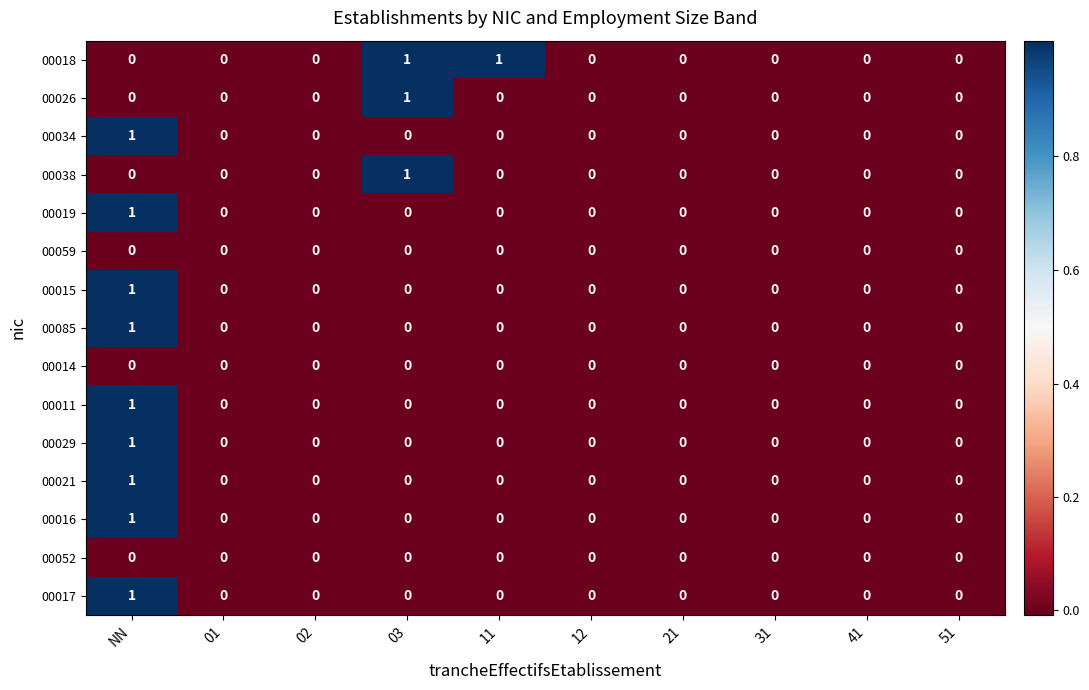

Which series has the largest total across all categories?

00018